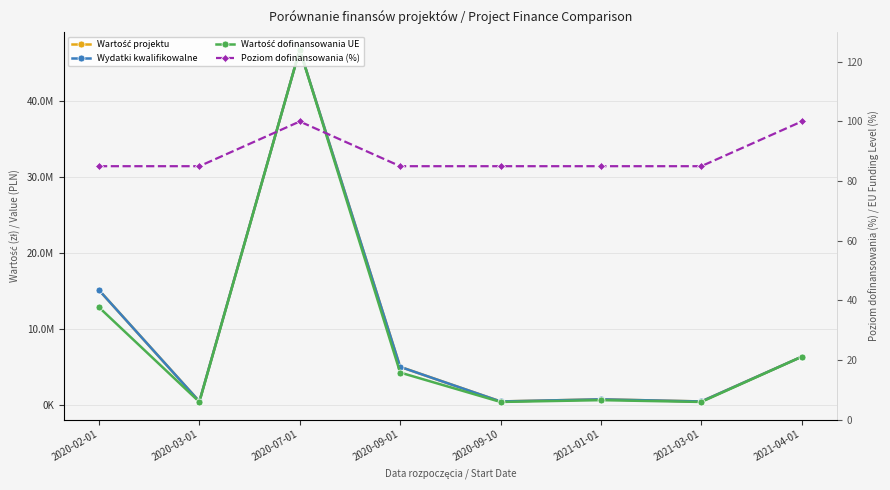

Which category has the highest value in the Wydatki kwalifikowalne series?

2020-07-01